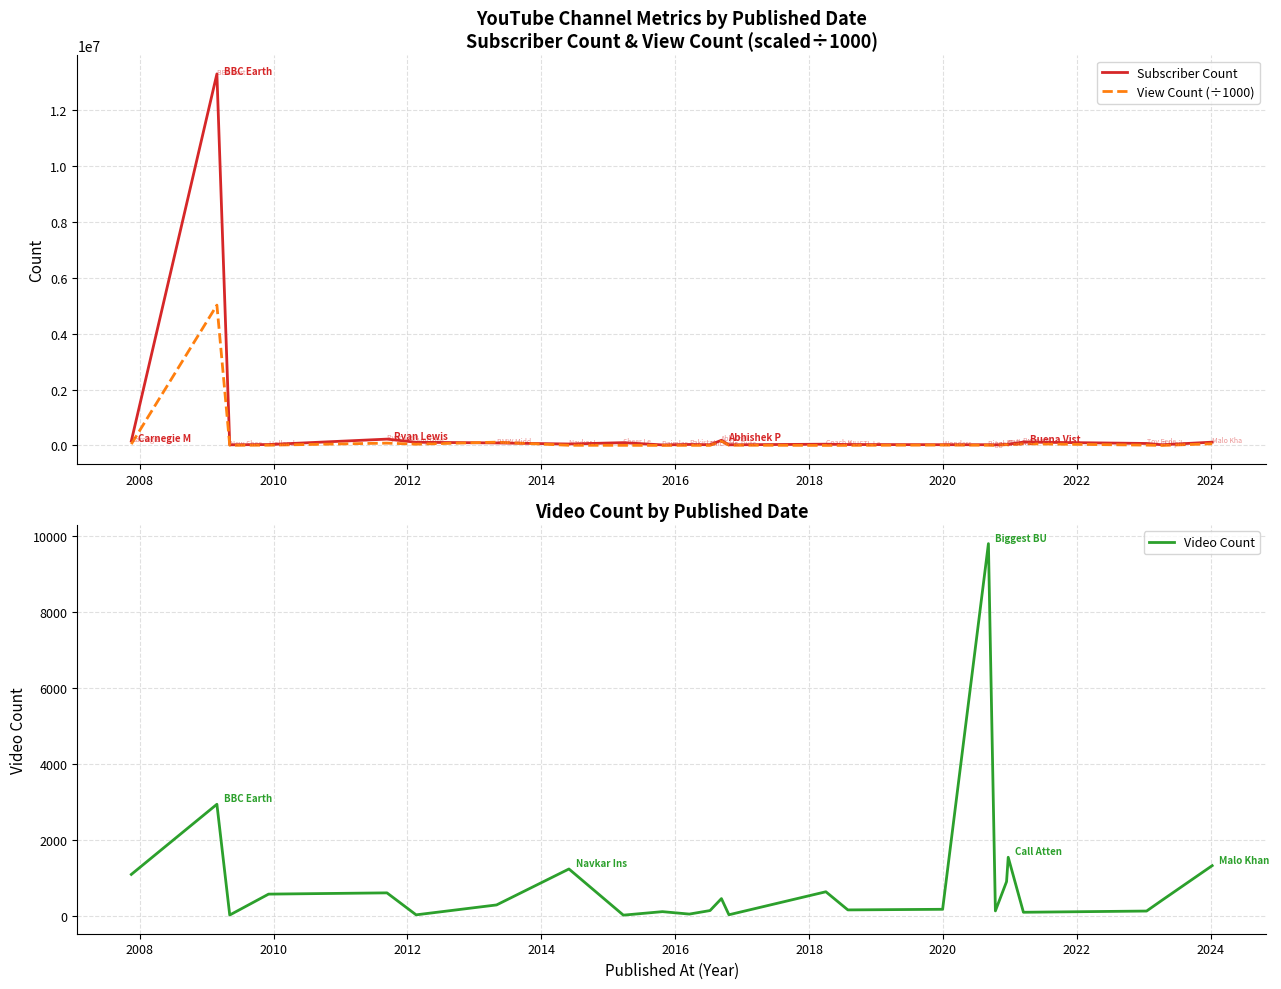

What is the maximum value for Subscriber Count?

13300000.0